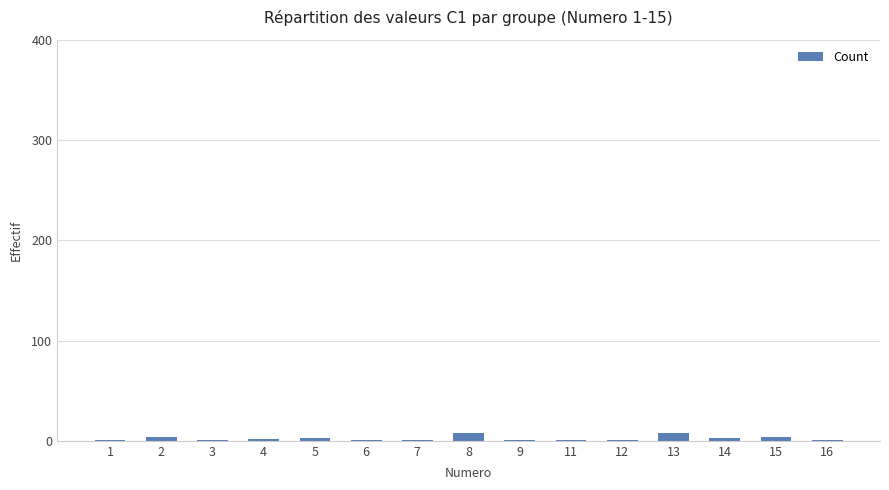

Reading right to left, transcribe all the data shown in this chart.

16=1	15=4	14=3	13=8	12=1	11=1	9=1	8=8	7=1	6=1	5=3	4=2	3=1	2=4	1=1